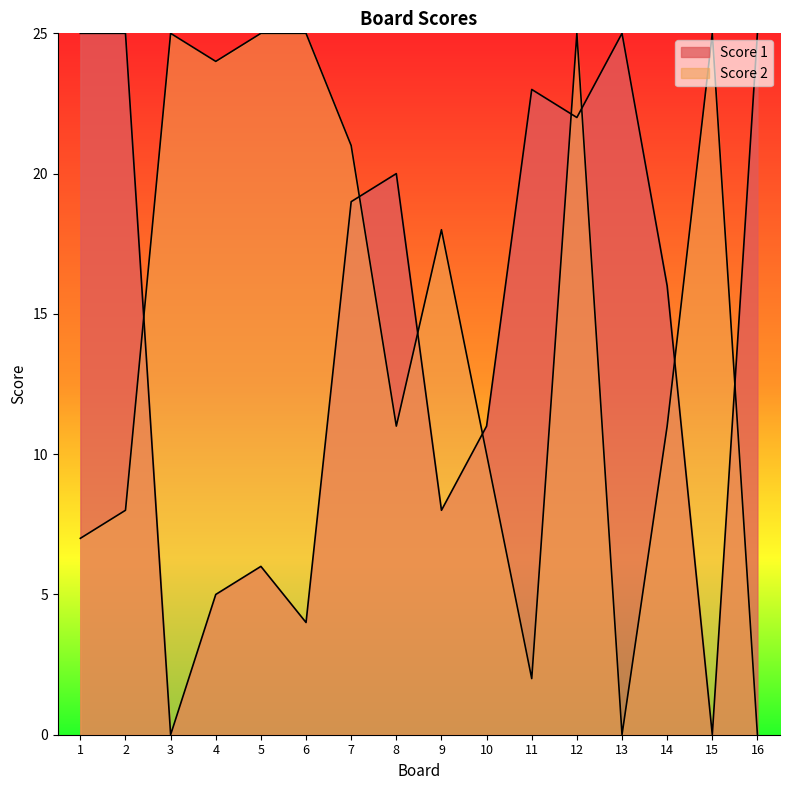

Which category has the lowest value in the Score 2 series?

13